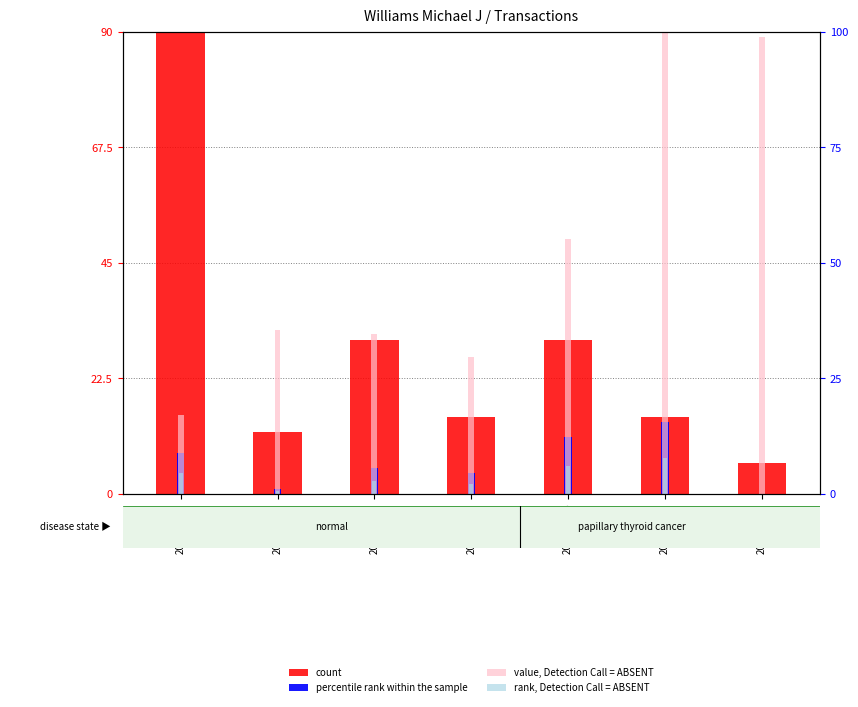

What is the difference between the maximum and minimum values in the rank, Detection Call = ABSENT series?

7.0